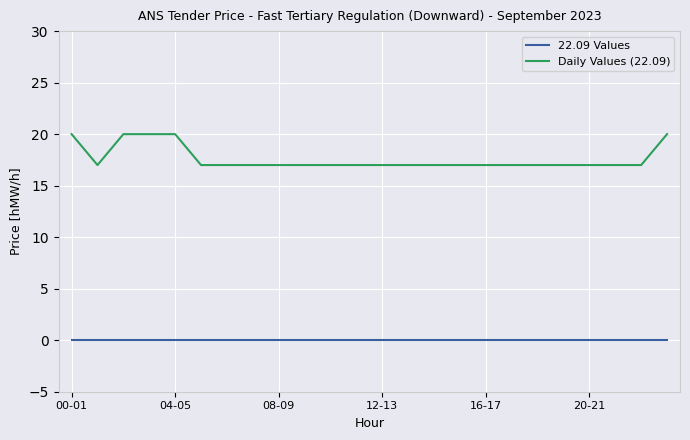

Which series has the largest range (max minus min)?

Daily Values (22.09)